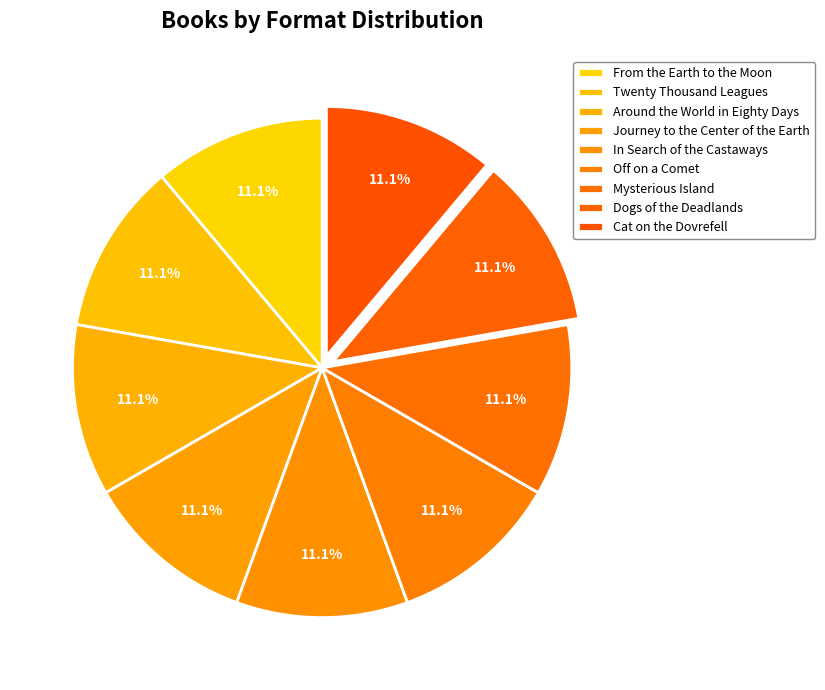

Which slice is the smallest?

Cat on the Dovrefell